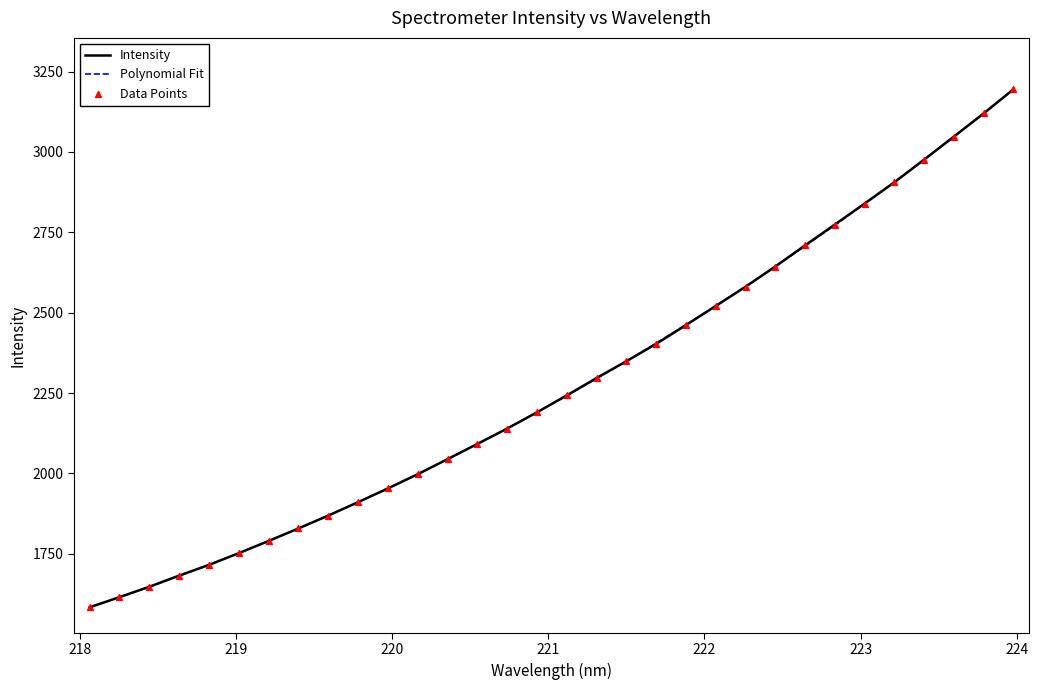

What is the minimum value shown in the chart?

1583.4